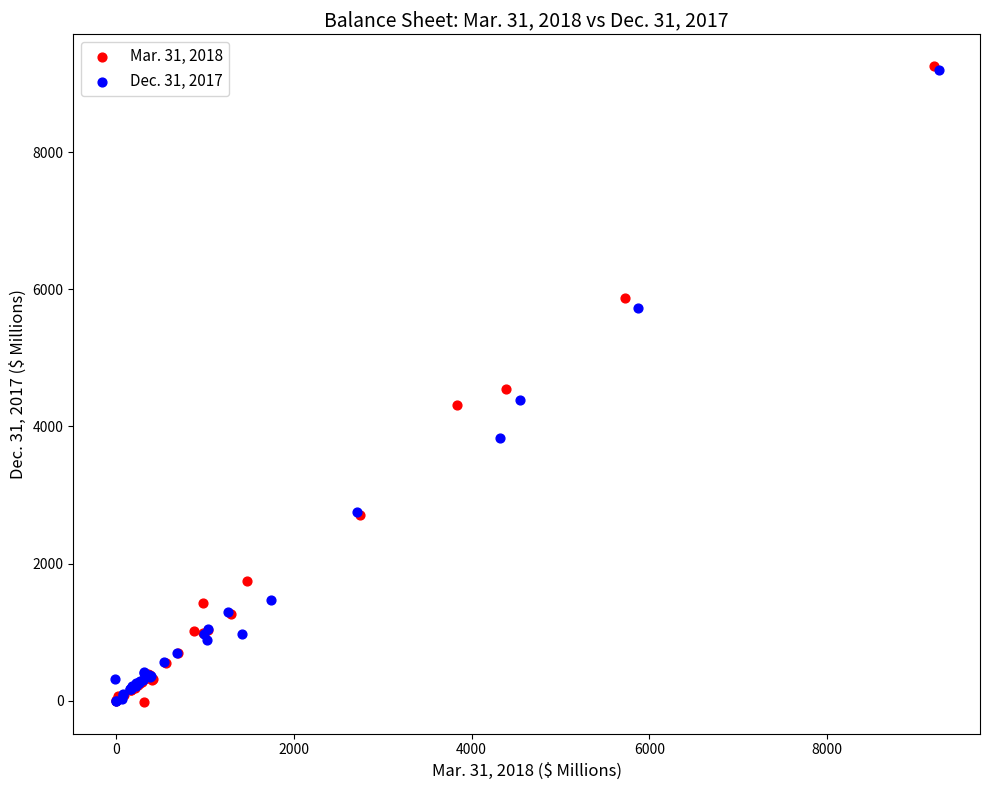

Which series has the widest spread of Y values?

Mar. 31, 2018